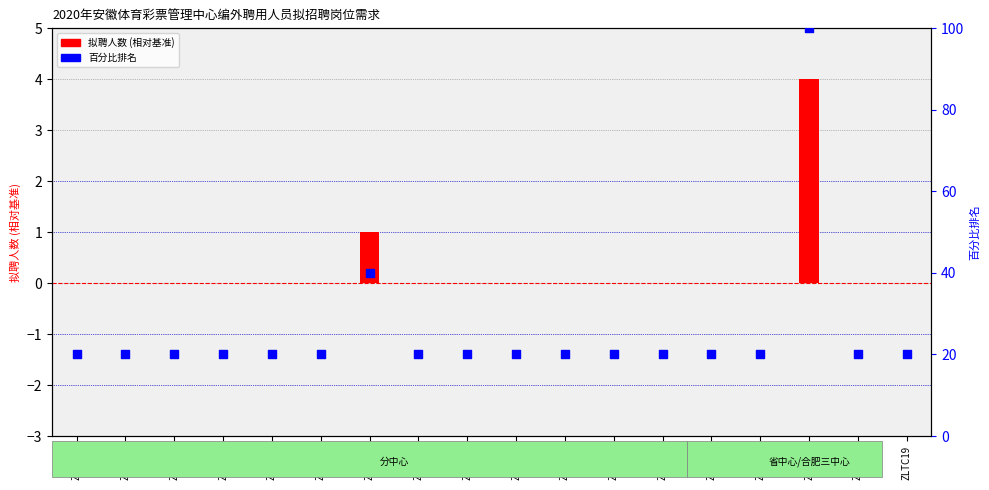

Which series has the largest total across all categories?

百分比排名